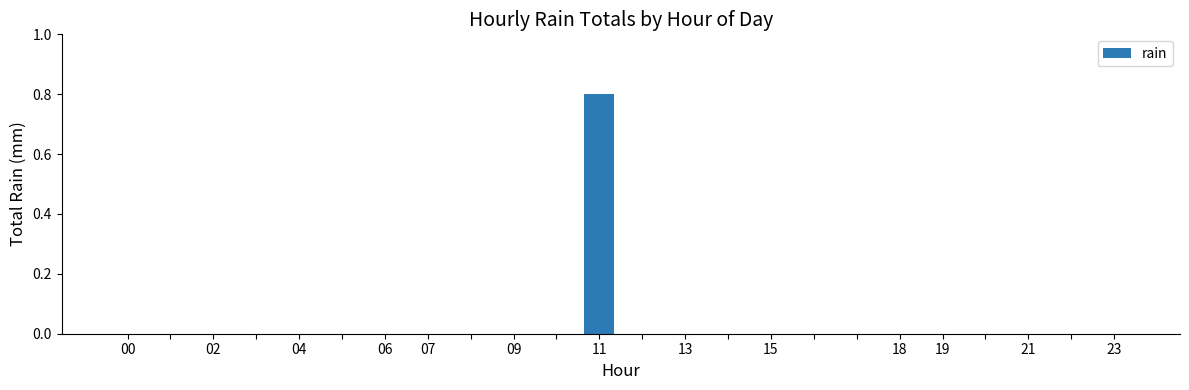

What is the greatest value displayed?

0.8